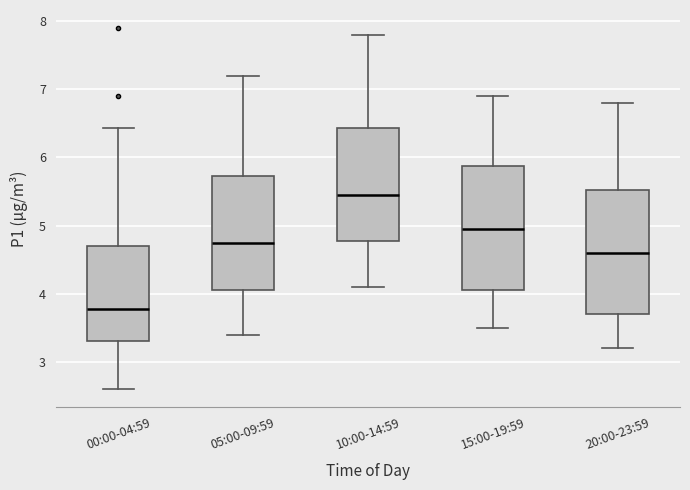

Reading left to right, read every box against the y-axis: the position of its median line, the range the box covers, and the ends of its whiskers. The values are not printed on the chart, so give them approximately, as read against the axis.

00:00-04:59: median 3.8, box 3.3 to 4.7, whiskers 2.6 to 6.4
05:00-09:59: median 4.8, box 4.1 to 5.7, whiskers 3.4 to 7.2
10:00-14:59: median 5.5, box 4.8 to 6.4, whiskers 4.1 to 7.8
15:00-19:59: median 5.0, box 4.1 to 5.9, whiskers 3.5 to 6.9
20:00-23:59: median 4.6, box 3.7 to 5.5, whiskers 3.2 to 6.8